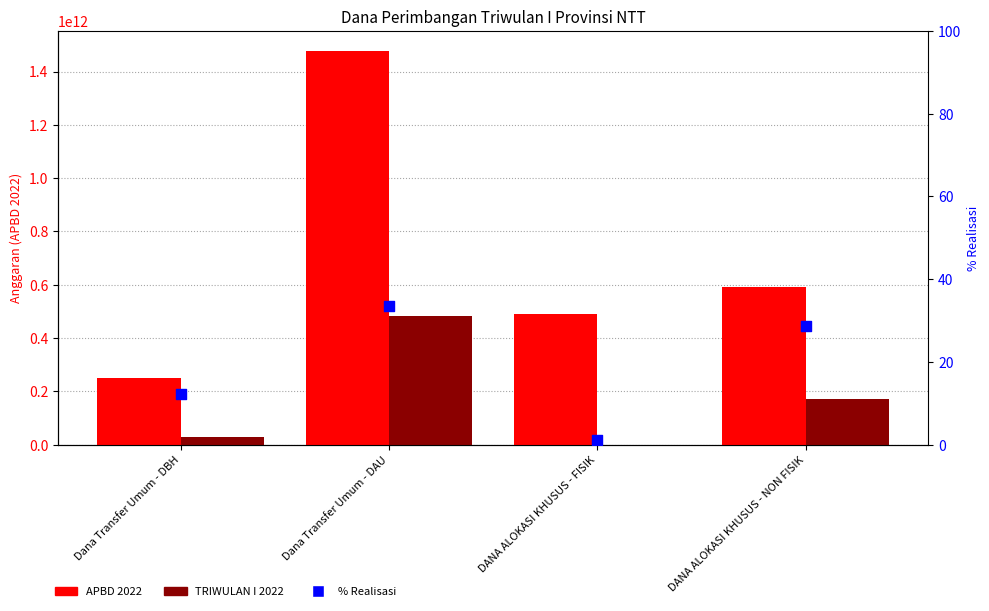

Which series has the largest total across all categories?

APBD 2022